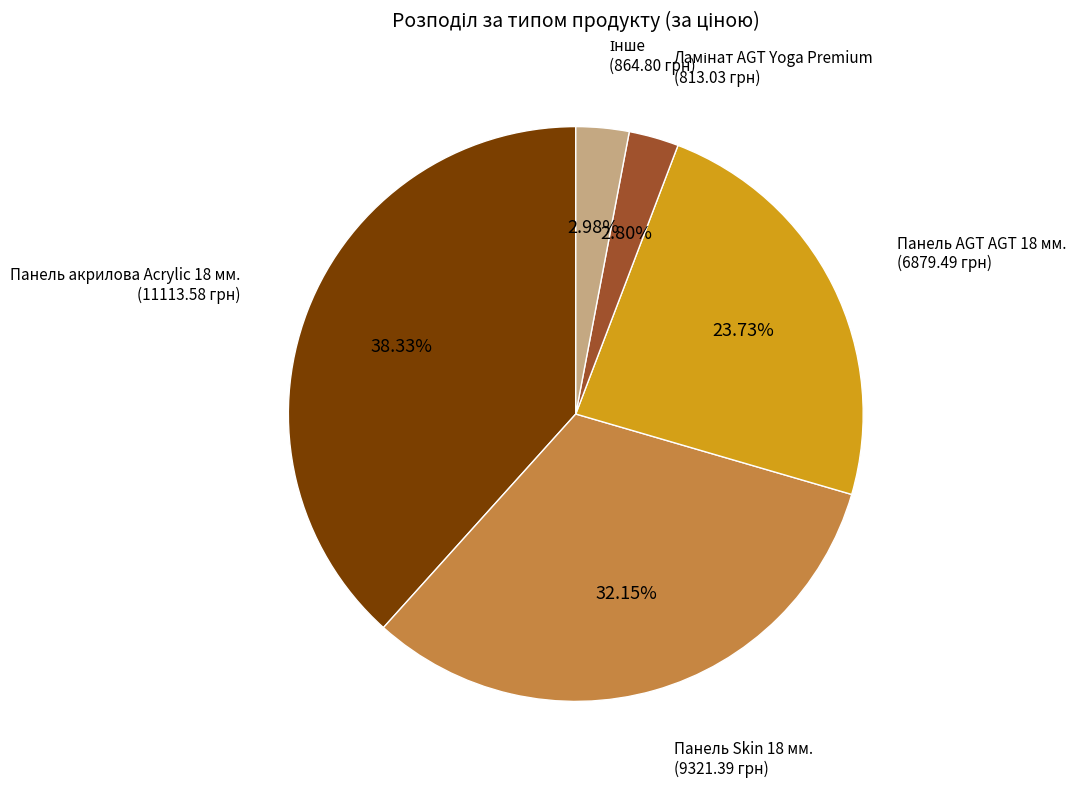

To the nearest percent, what is the average slice percentage?

20%